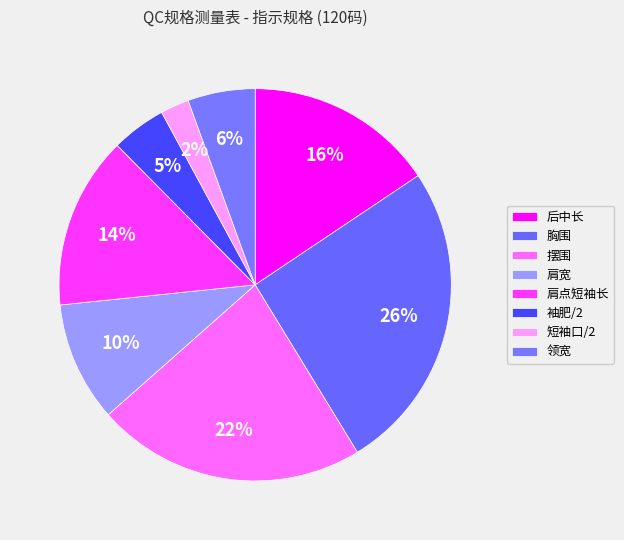

How many slices are in this pie chart?

8